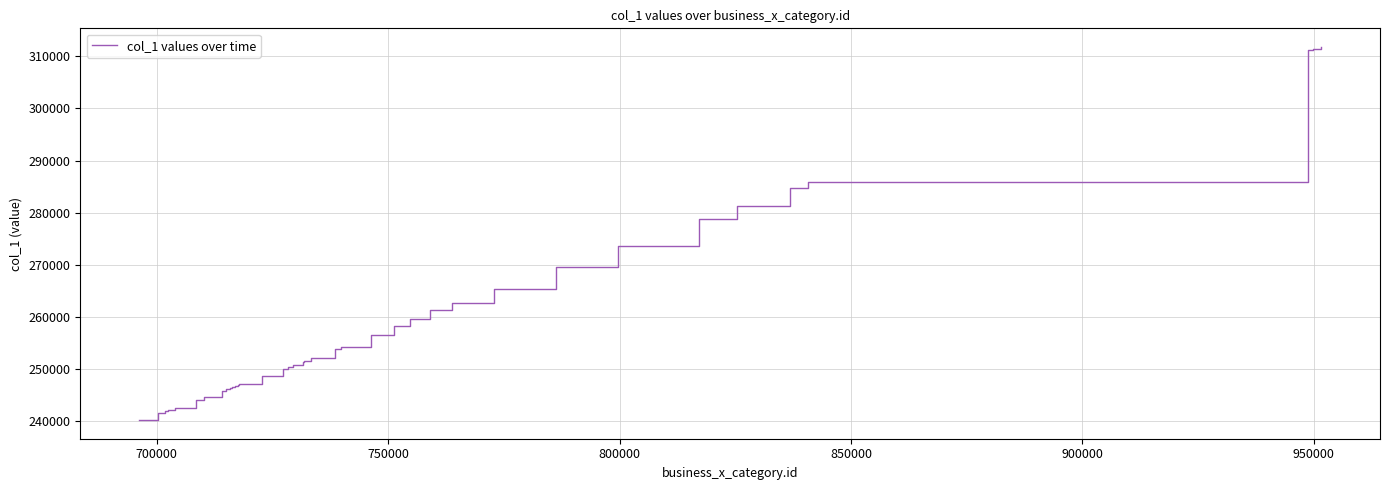

What is the difference between the maximum and minimum values?

71533